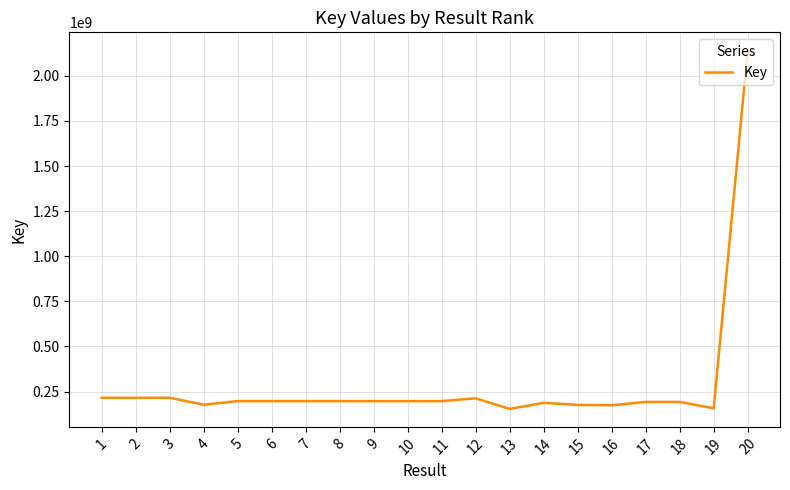

Is it true that the value at 15 is 176364089?

True